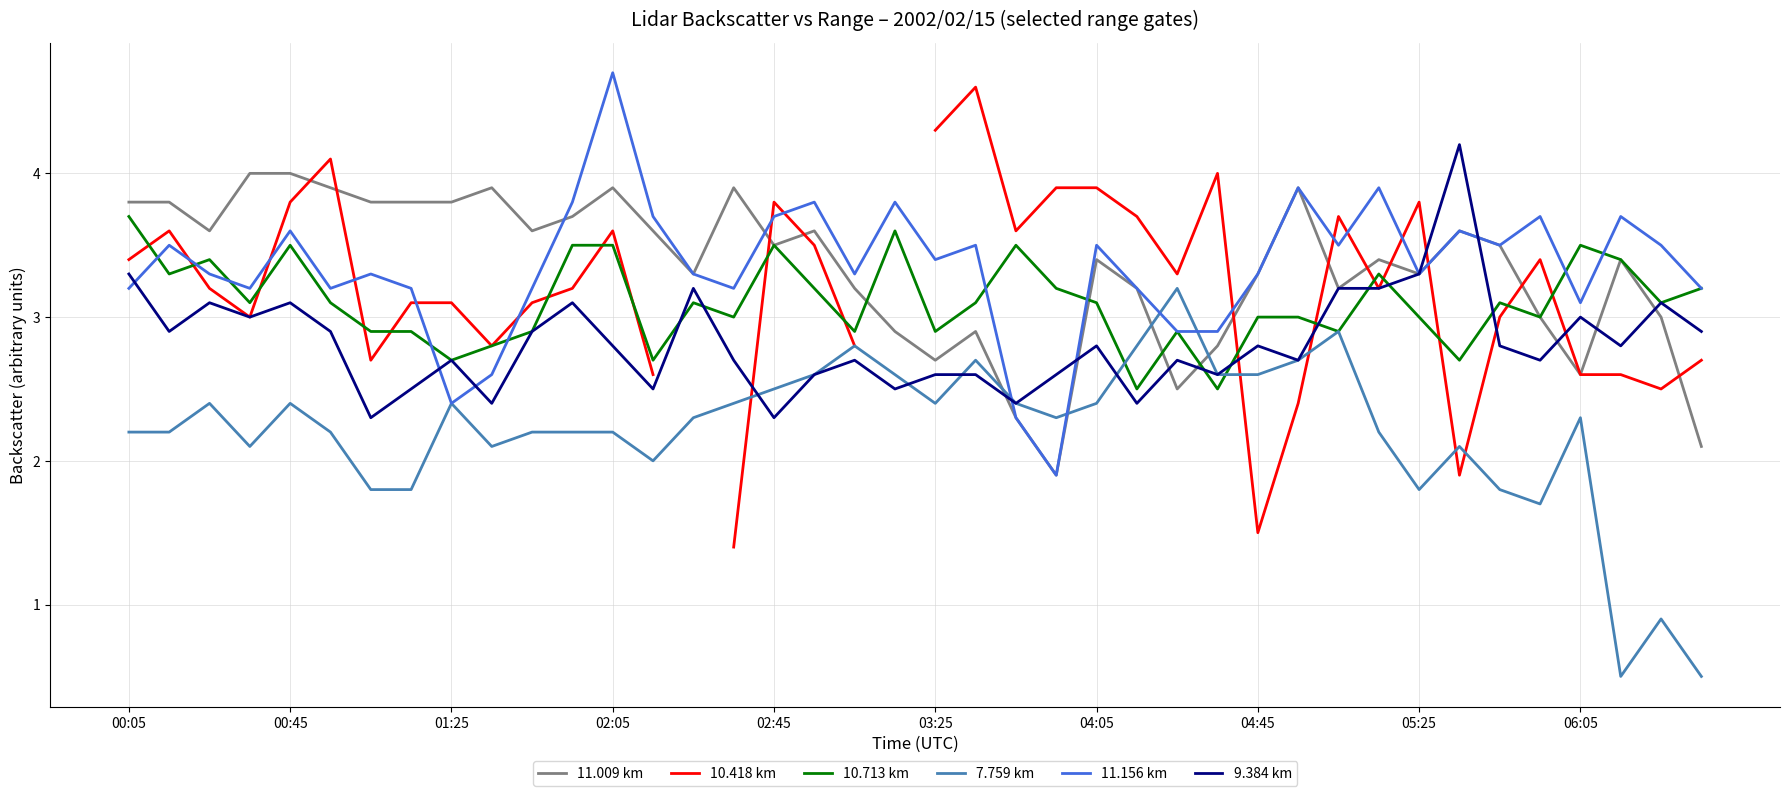

What is the average value of the 11.009 km series?

3.3